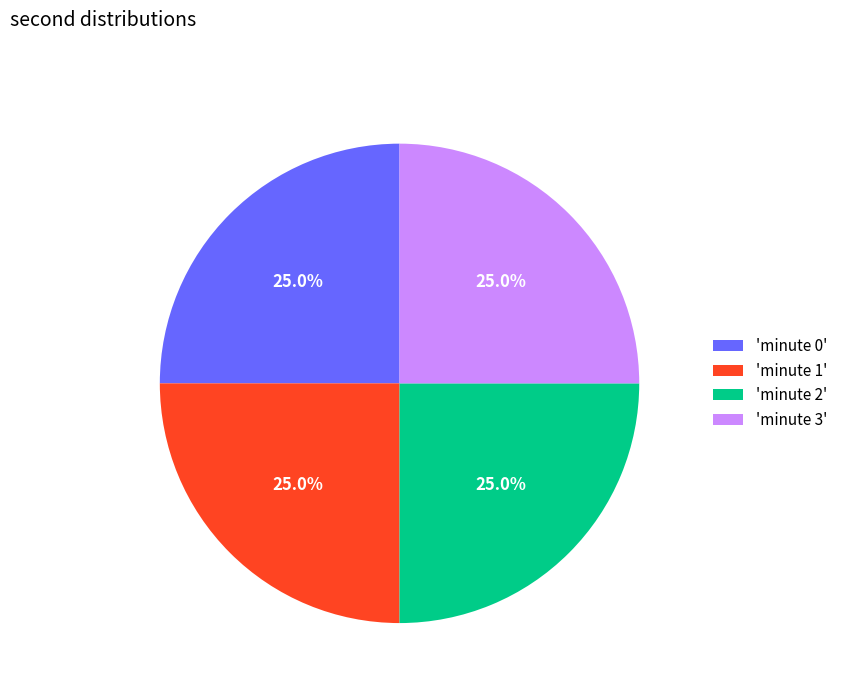

What is the ratio of the value at 'minute 0' to the value at 'minute 3'?

1.0